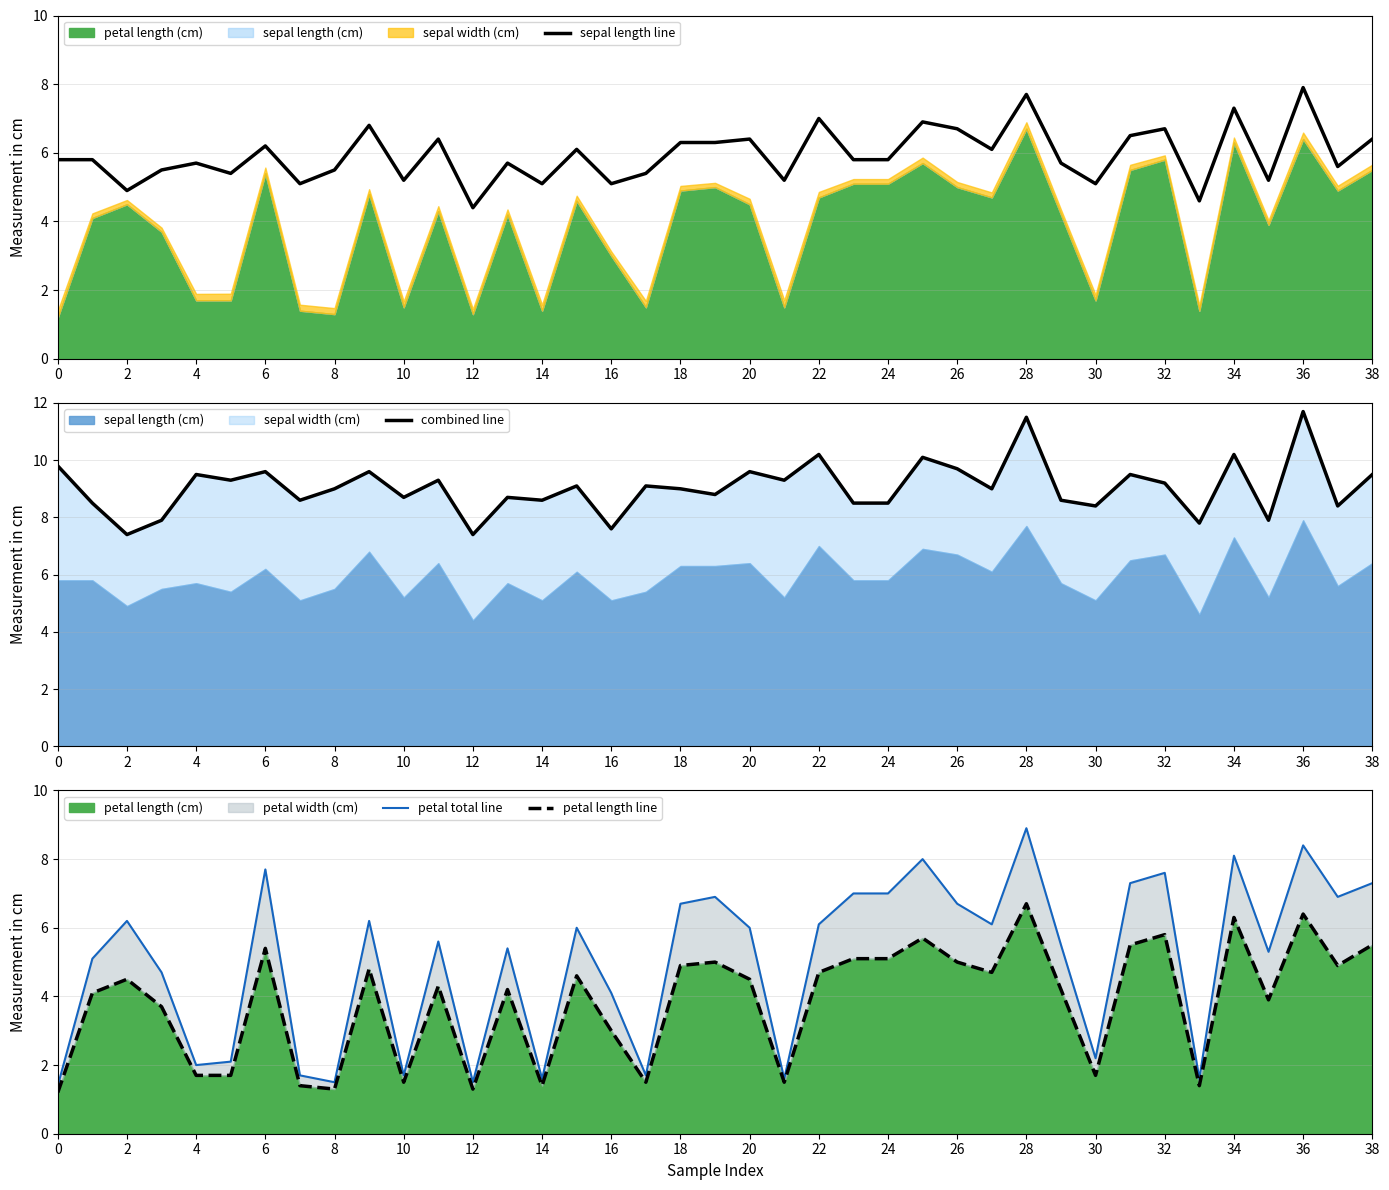

Which category has the lowest value in the sepal length line series?

12